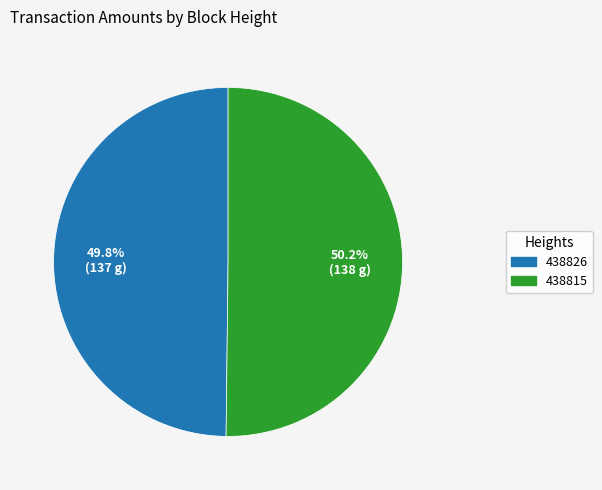

Count the number of slices in the pie.

2